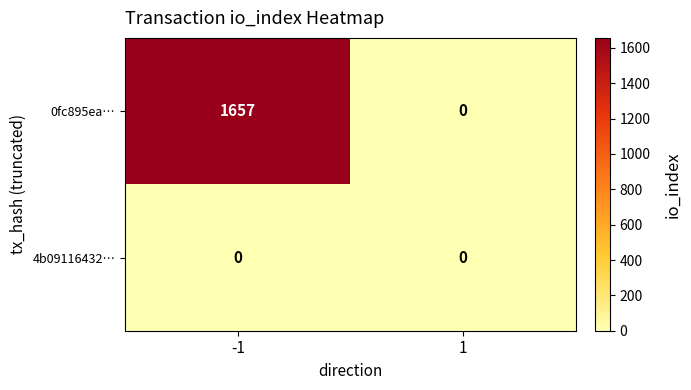

Is it true that 0fc895ea… equals 2682 at -1?

False